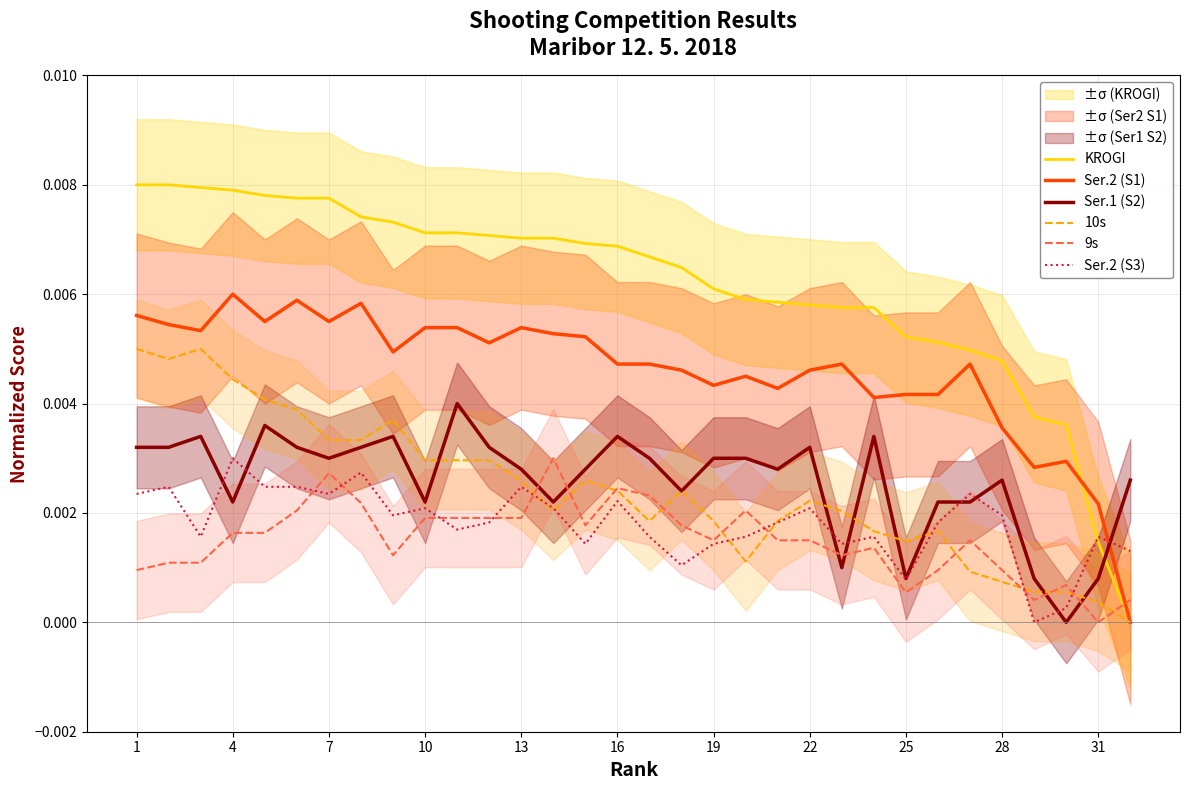

Which category has the highest value in the KROGI series?

1